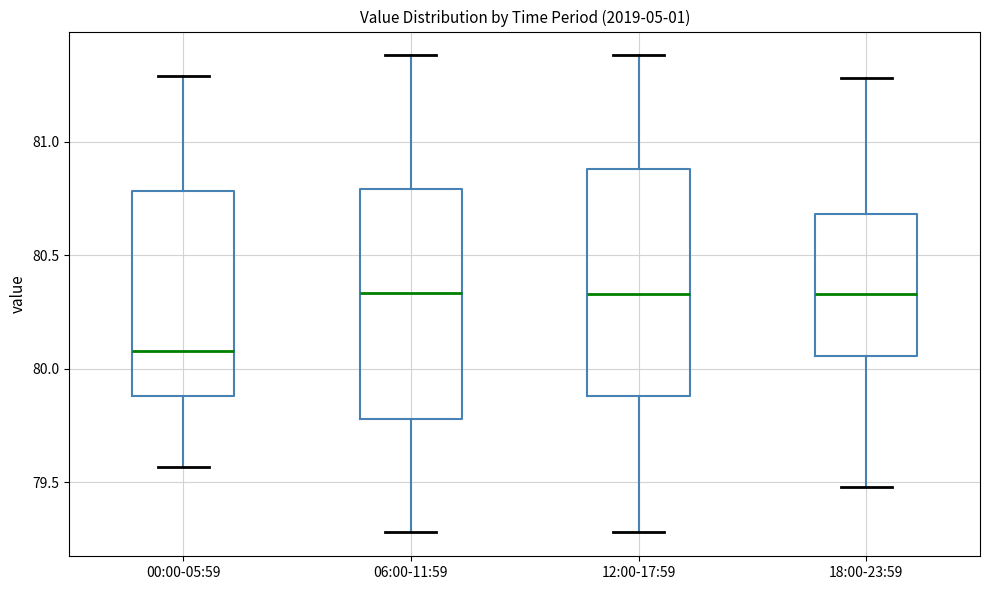

Reading left to right, transcribe this box plot: for each box, give where its median line is, the range the box spans, and where its two whiskers end, as read against the y-axis. The values are not printed on the chart, so give them approximately, as read against the axis.

00:00-05:59: median 80.10, box 79.90 to 80.80, whiskers 79.55 to 81.30
06:00-11:59: median 80.35, box 79.80 to 80.80, whiskers 79.30 to 81.40
12:00-17:59: median 80.35, box 79.90 to 80.90, whiskers 79.30 to 81.40
18:00-23:59: median 80.35, box 80.05 to 80.70, whiskers 79.50 to 81.30